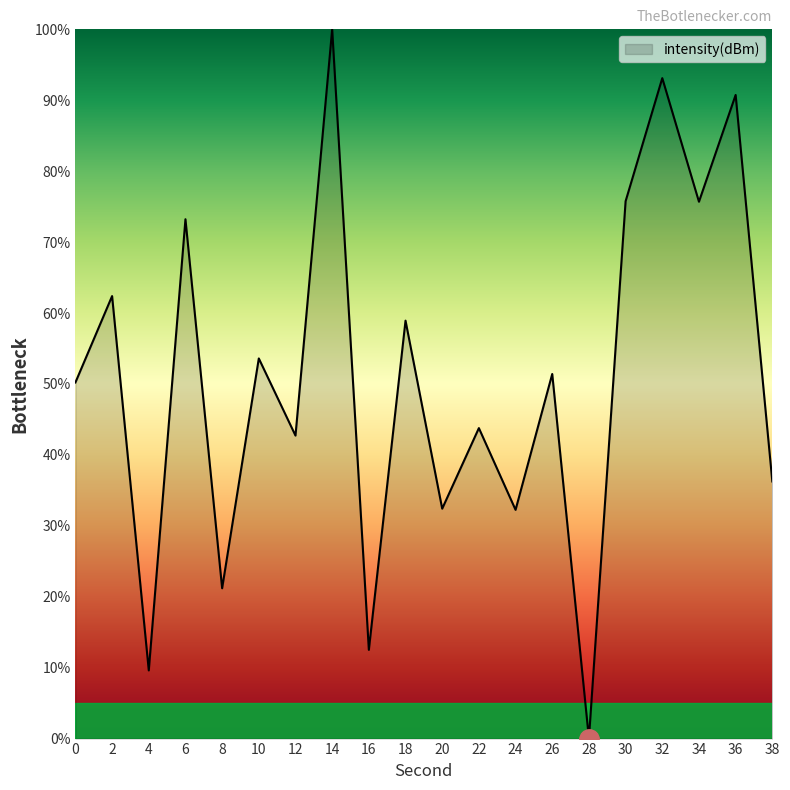

What is the greatest value displayed?

100.0